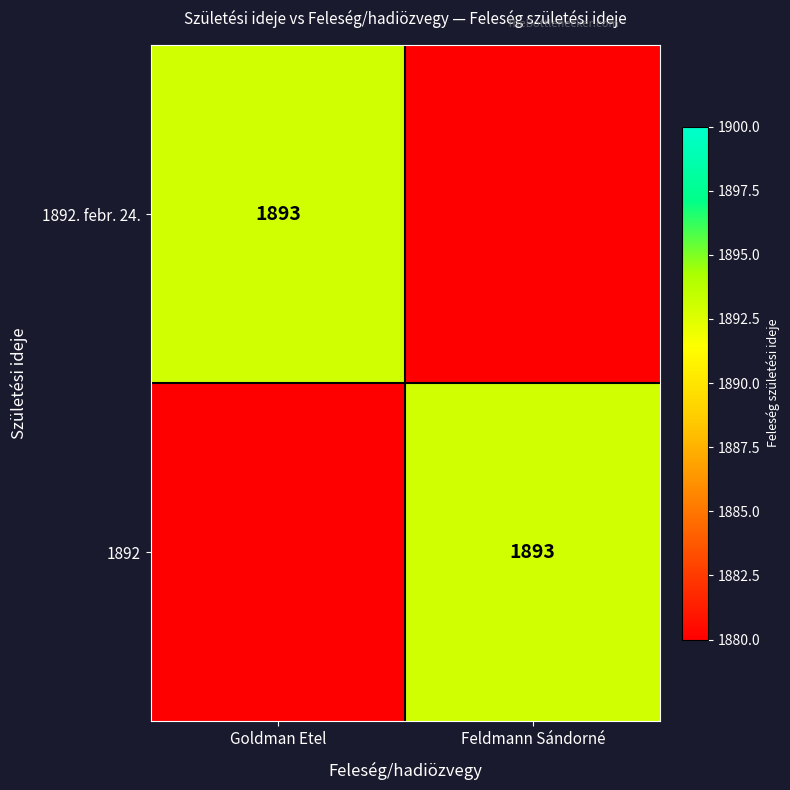

At how many categories does at least one series exceed 1892?

2